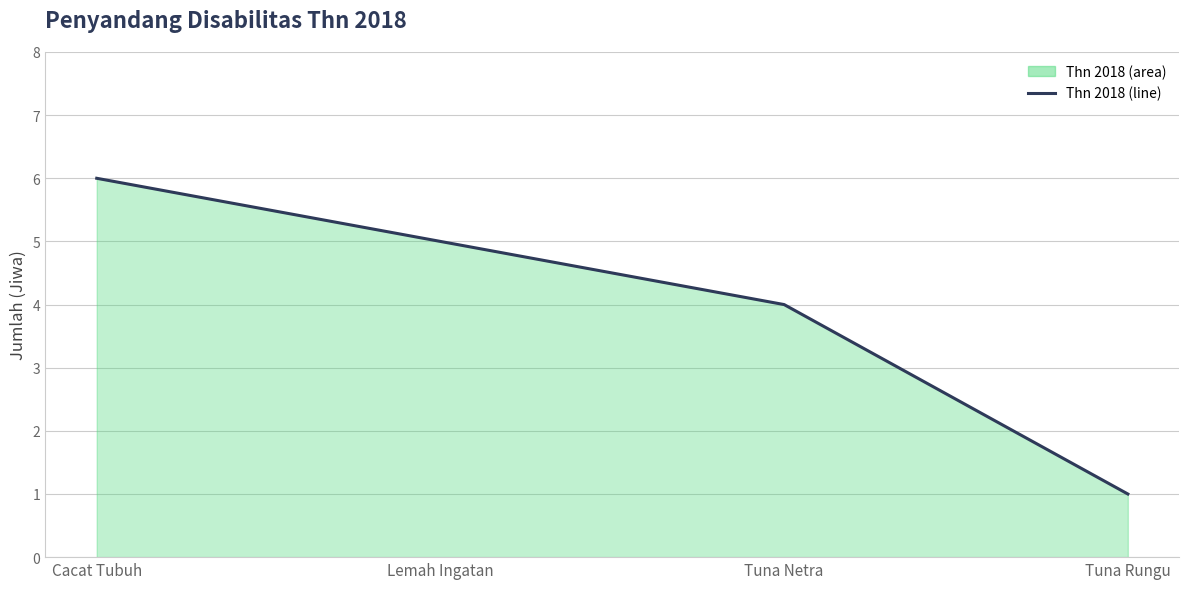

What position from the right is Cacat Tubuh?

4